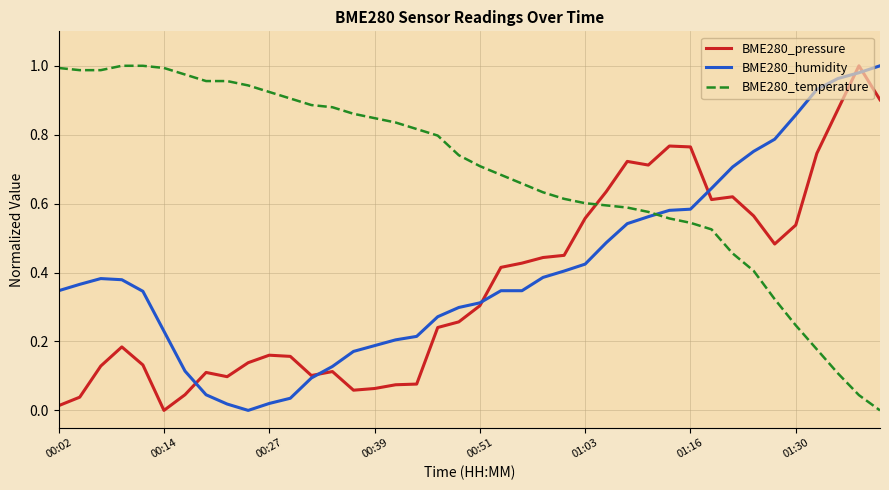

True or false: BME280_pressure and BME280_temperature cross at least once.

True